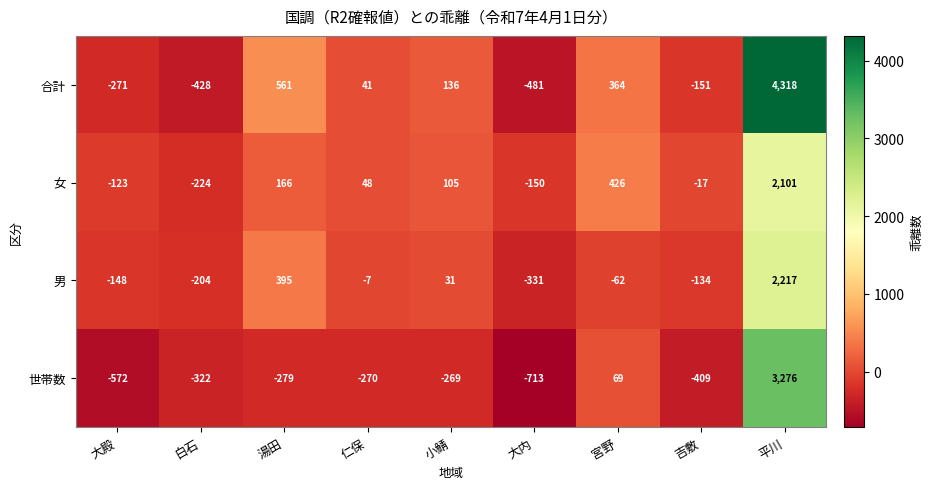

Rank the categories by 合計 value from highest to lowest.

平川, 湯田, 宮野, 小鯖, 仁保, 吉敷, 大殿, 白石, 大内